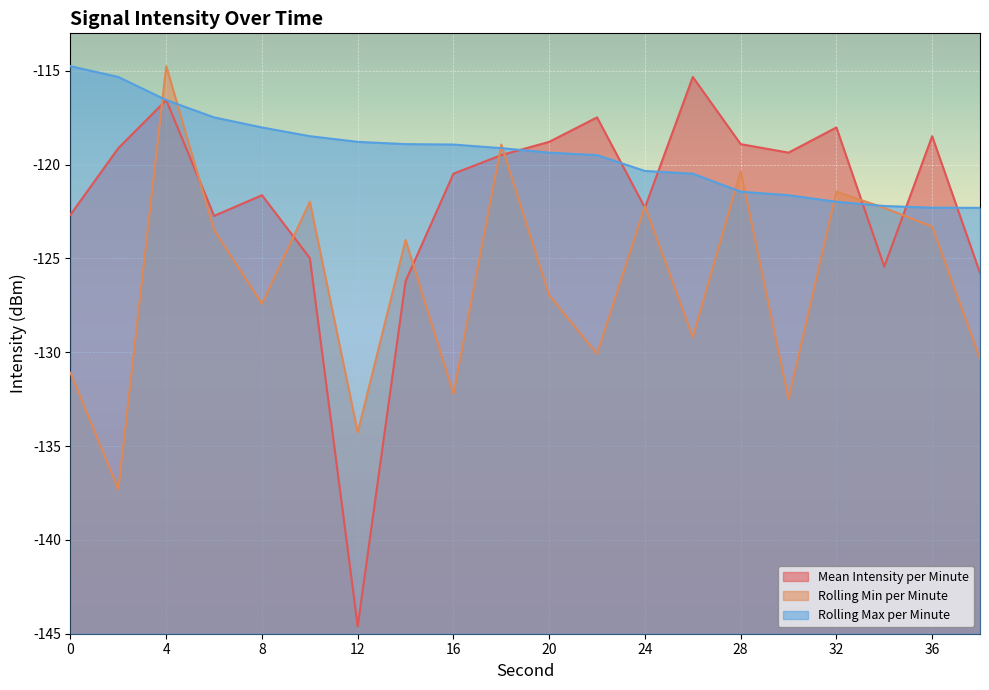

What is the maximum value shown in the chart?

-114.8